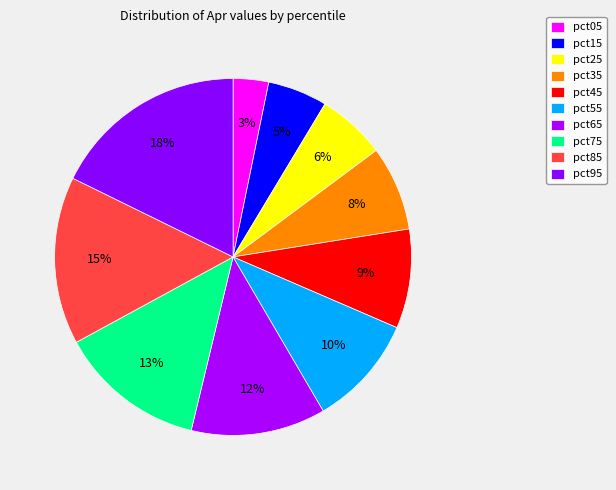

What percentage is the pct05 slice, to the nearest percent?

3%